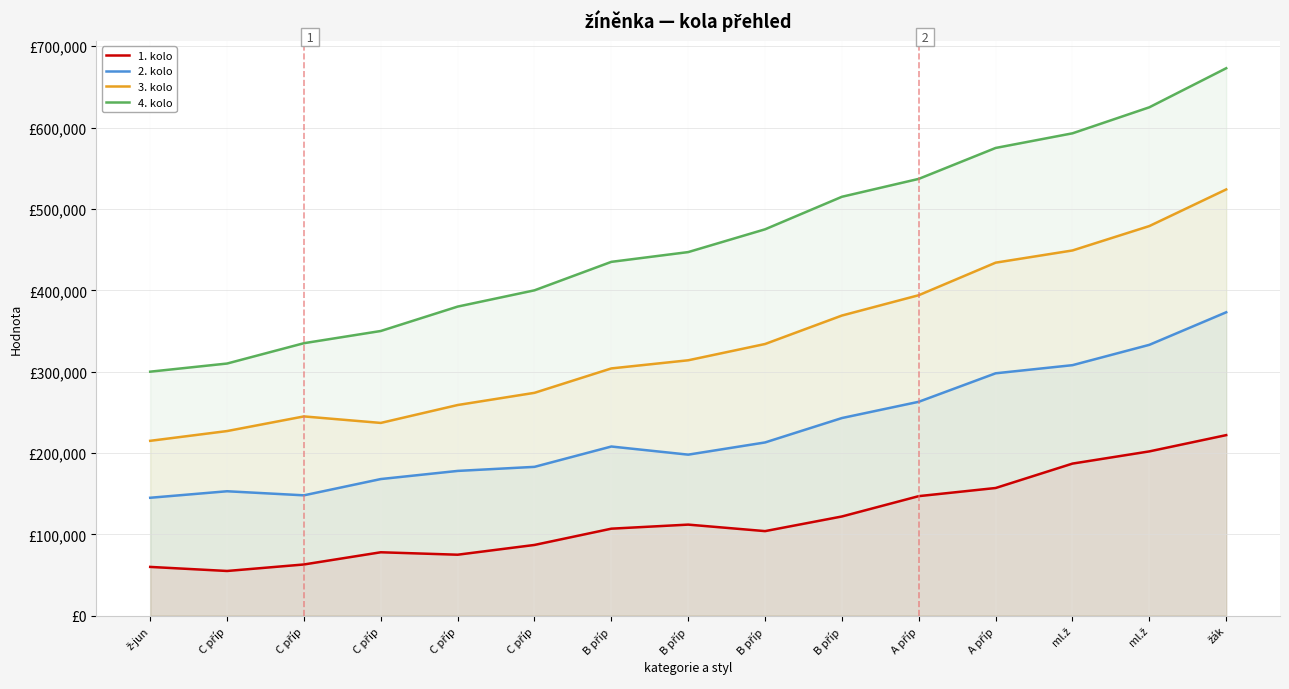

The value of 2. kolo at C příp is 256424. True or false?

False